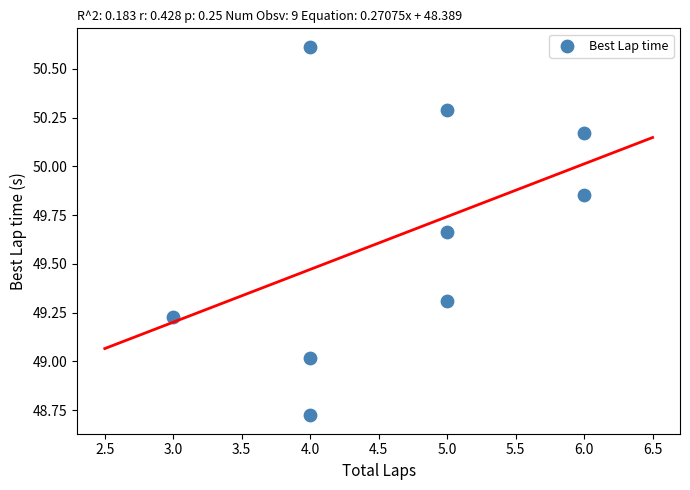

What is the range of X values (max minus min)?

3.0